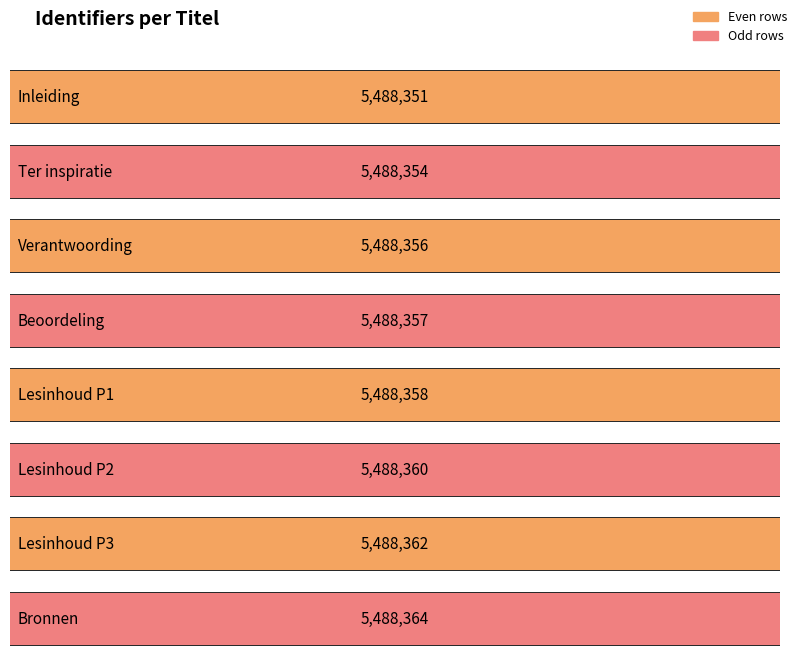

How many bars are there in total?

8